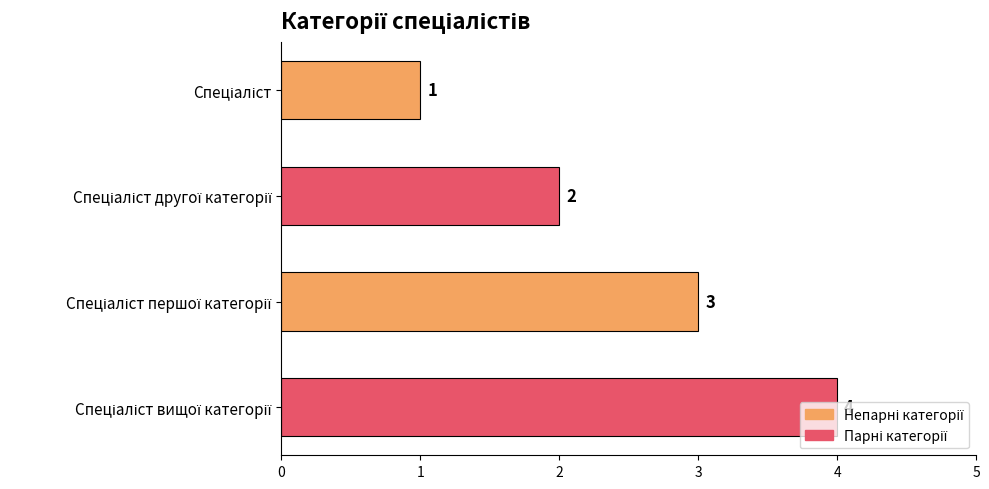

What is the sum of all values?

10